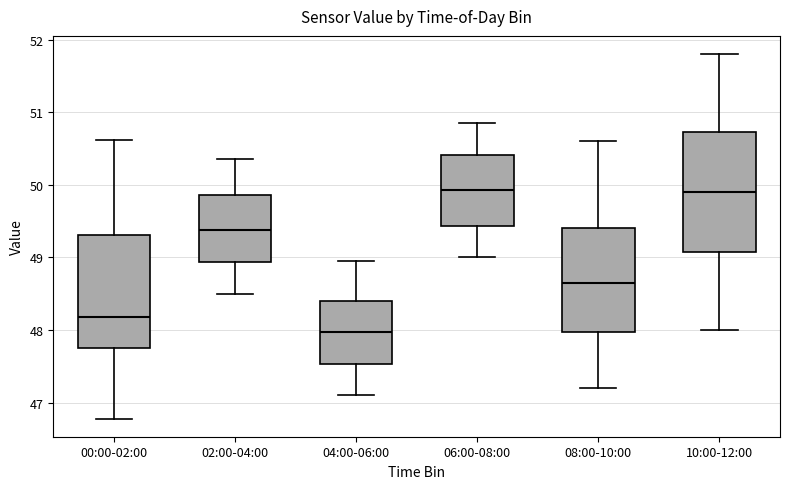

Reading left to right, transcribe this box plot: for each box, give where its median line is, the range the box spans, and where its two whiskers end, as read against the y-axis. The values are not printed on the chart, so give them approximately, as read against the axis.

00:00-02:00: median 48.2, box 47.8 to 49.3, whiskers 46.8 to 50.6
02:00-04:00: median 49.4, box 48.9 to 49.9, whiskers 48.5 to 50.4
04:00-06:00: median 48.0, box 47.5 to 48.4, whiskers 47.1 to 49.0
06:00-08:00: median 49.9, box 49.4 to 50.4, whiskers 49.0 to 50.9
08:00-10:00: median 48.7, box 48.0 to 49.4, whiskers 47.2 to 50.6
10:00-12:00: median 49.9, box 49.1 to 50.7, whiskers 48.0 to 51.8